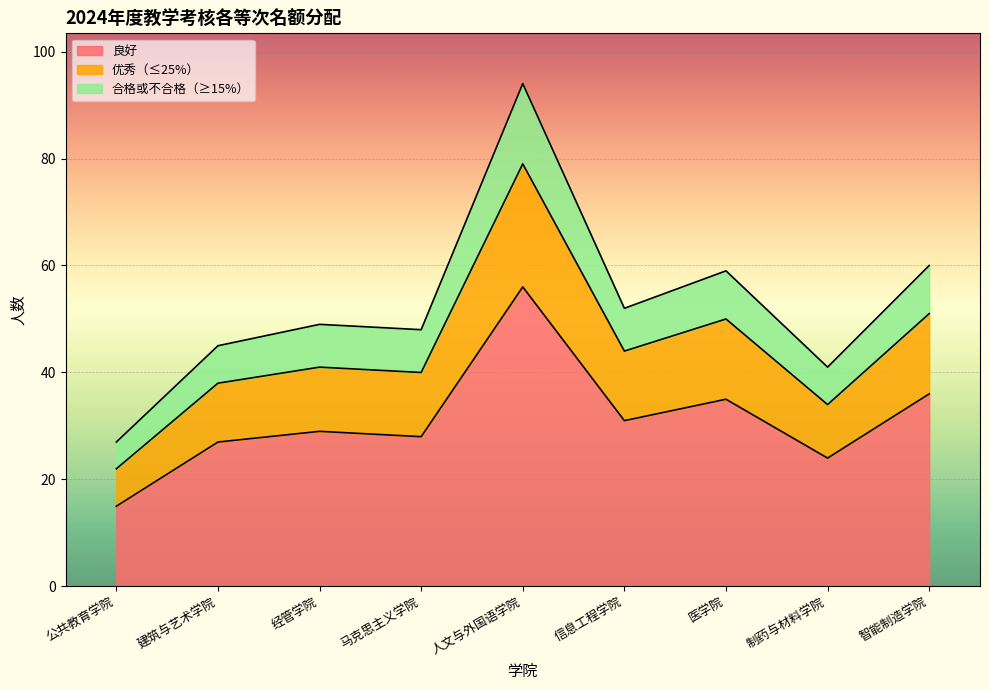

Is it true that 良好 equals 36 at 智能制造学院?

True